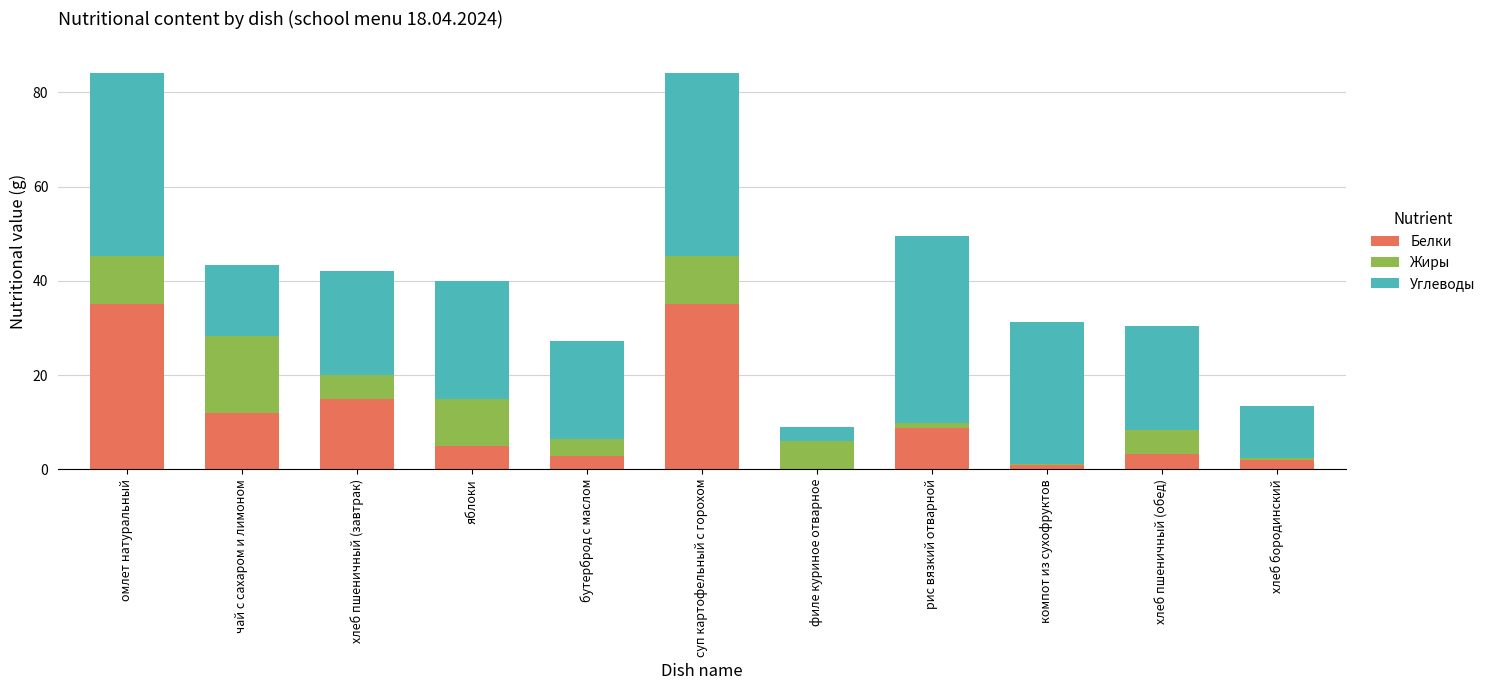

What is the sum of all Белки values?

119.9